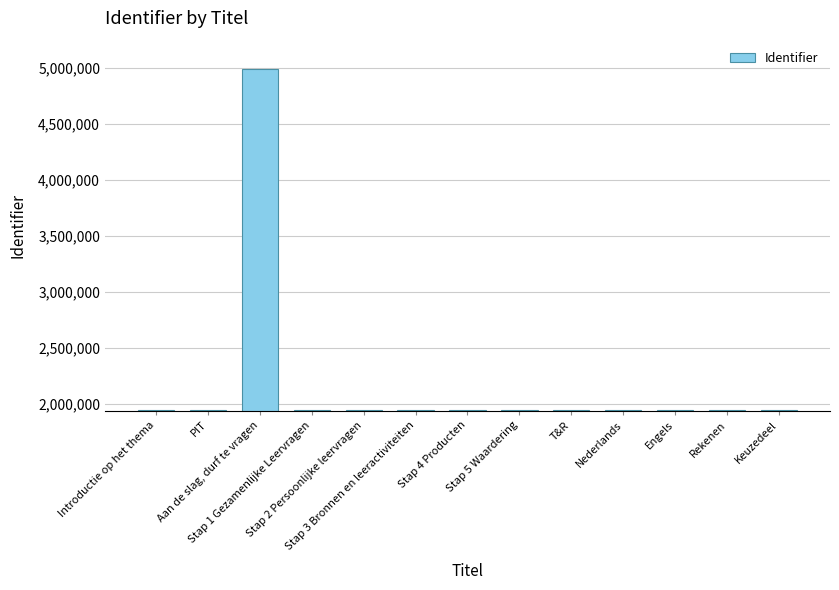

What is the label of the 6th bar from the right?

Stap 5 Waardering